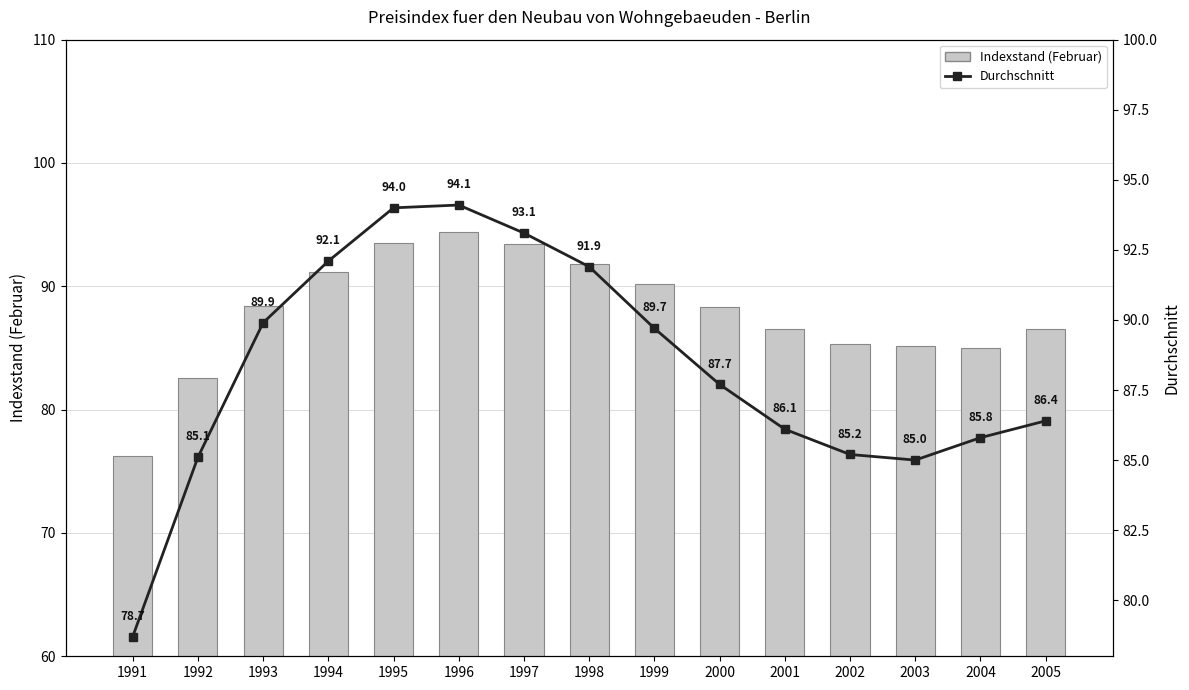

Between 1992 and 1994, which is larger?

1994